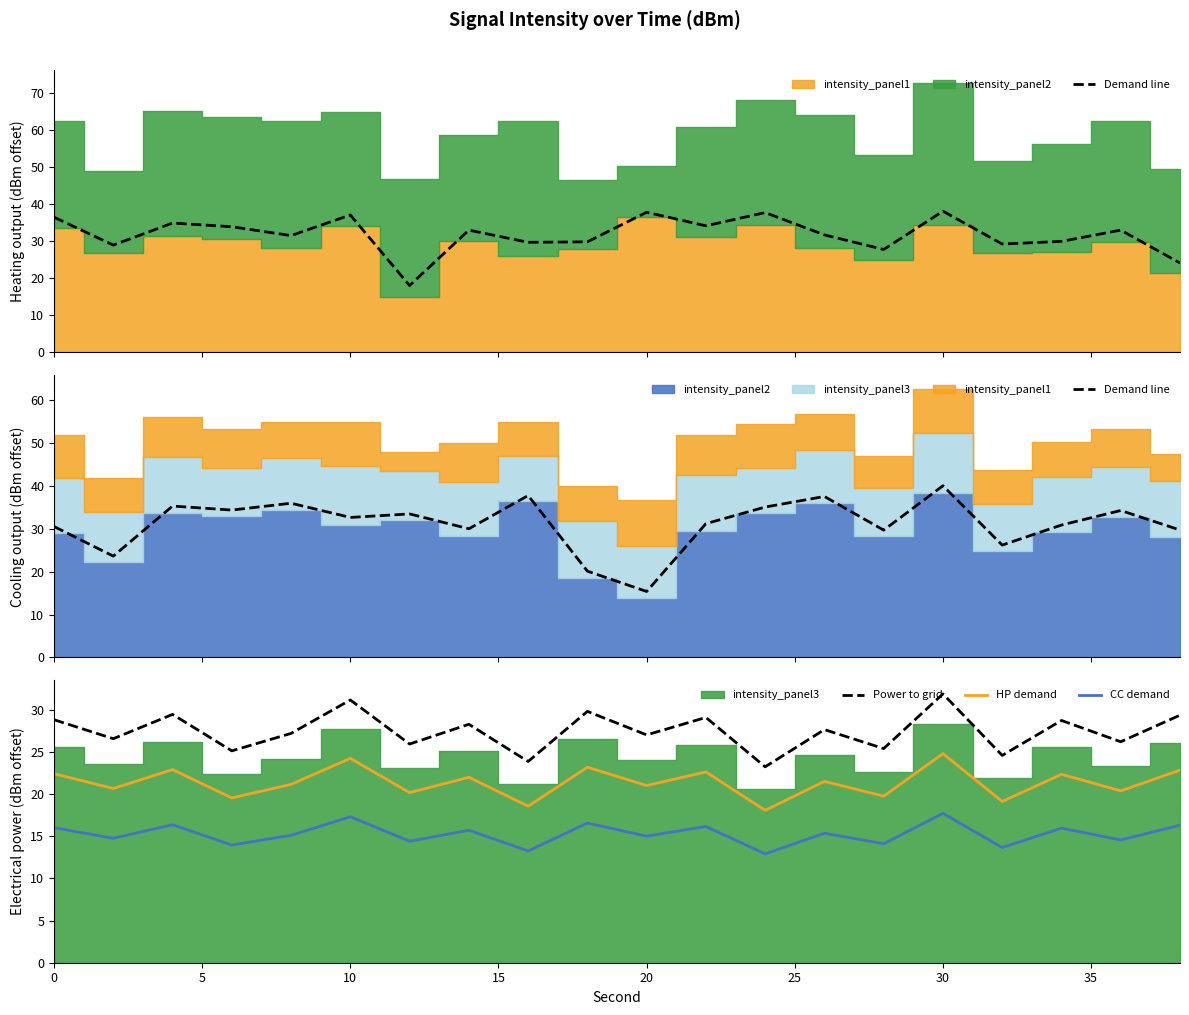

How many data points in HP demand are less than 21?

8